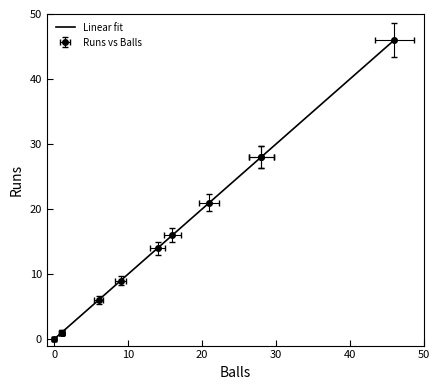

What is the difference between the maximum and second lowest values in the Balls series?

45